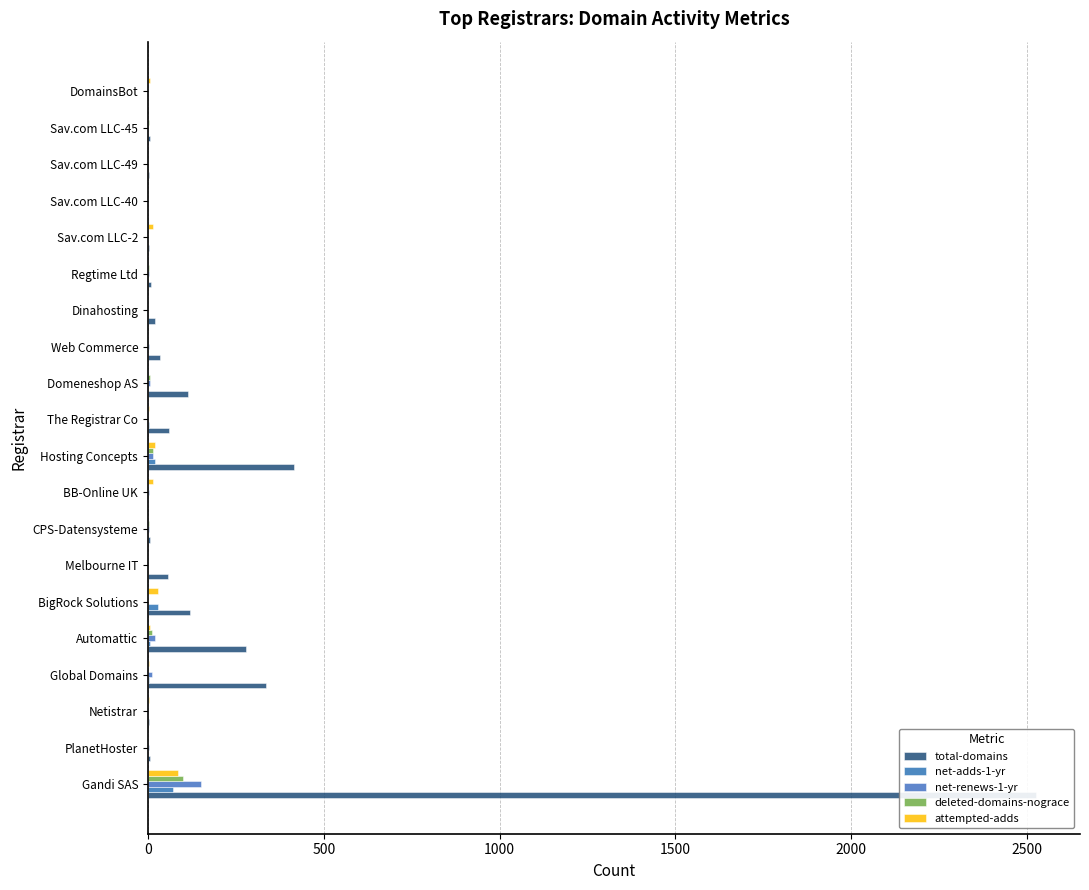

Is it true that deleted-domains-nograce equals 1 at 17?

True